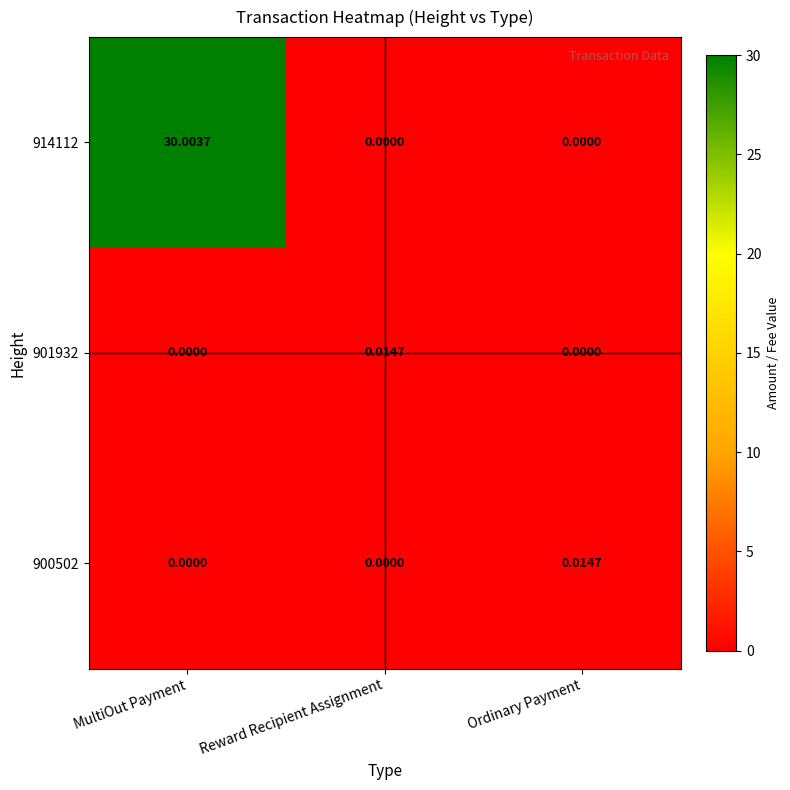

At which category is the sum across all series the highest?

MultiOut Payment